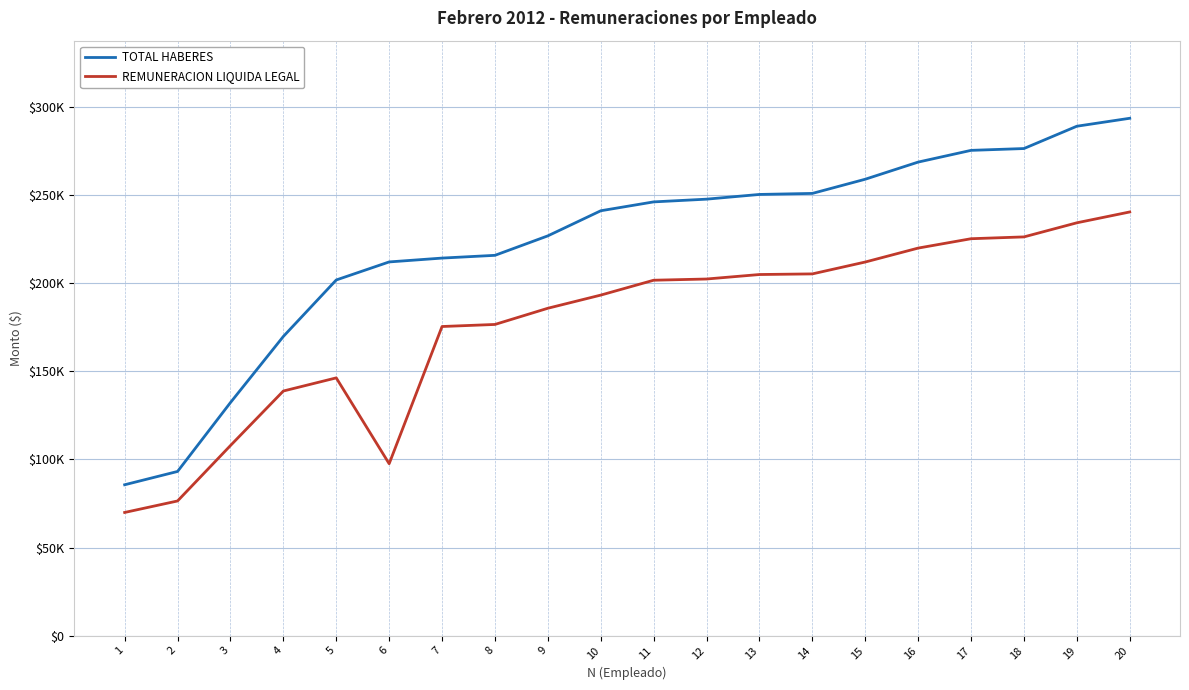

Is this an area chart (filled region under the line)?

No